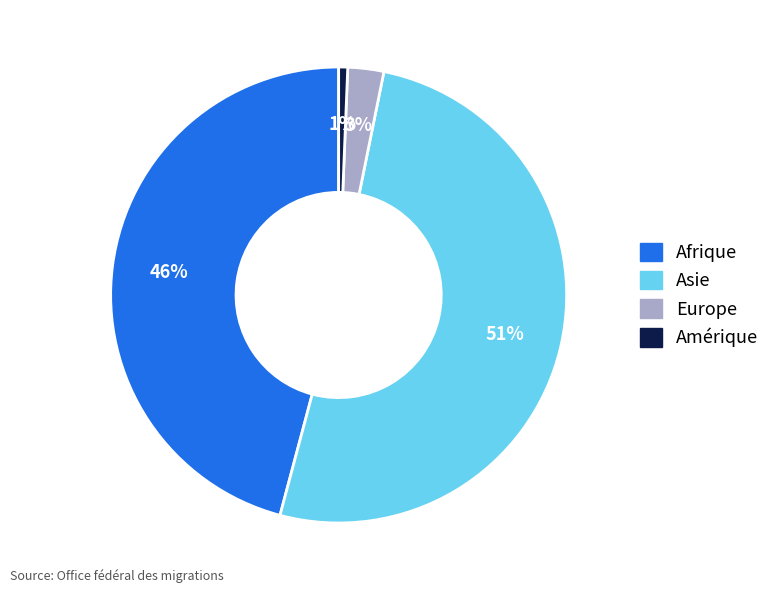

Is there any slice that represents more than half of the pie?

Yes